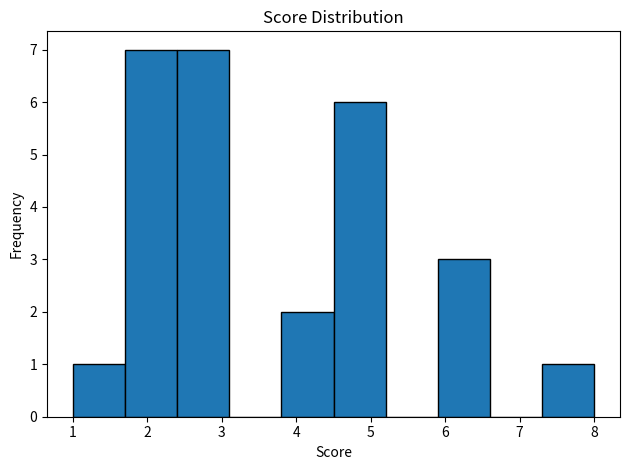

Reading left to right, transcribe this chart: for each bar, give the range it covers on the x-axis and its height. The values are not printed on the chart, so give them approximately, as read against the axis.

1.0 to 1.7: 1
1.7 to 2.4: 7
2.4 to 3.1: 7
3.1 to 3.8: 0
3.8 to 4.5: 2
4.5 to 5.2: 6
5.2 to 5.9: 0
5.9 to 6.6: 3
6.6 to 7.3: 0
7.3 to 8.0: 1